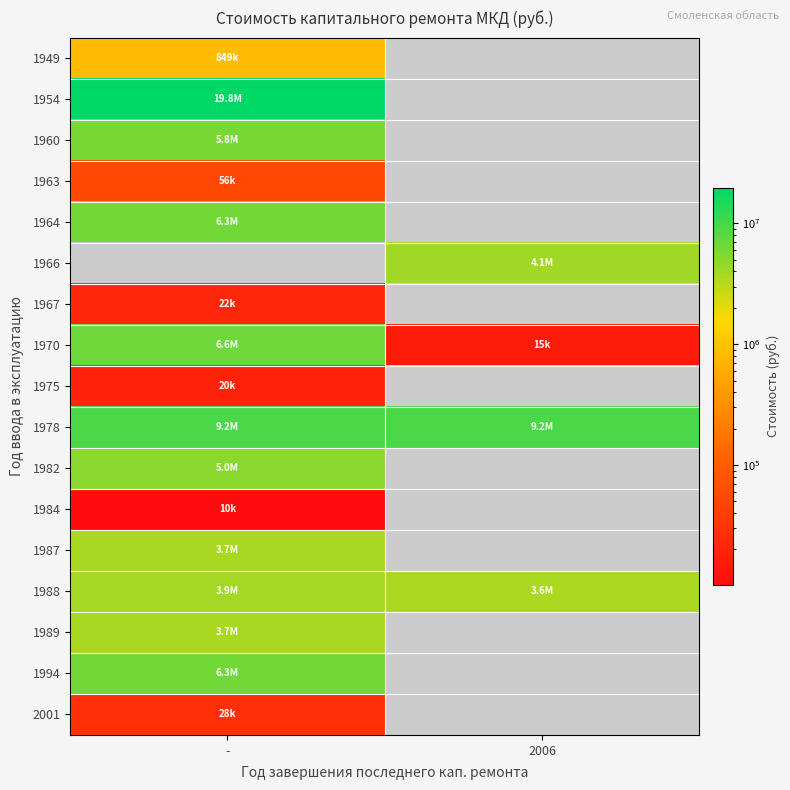

What is the total value across all series at 2006?

16963345.6